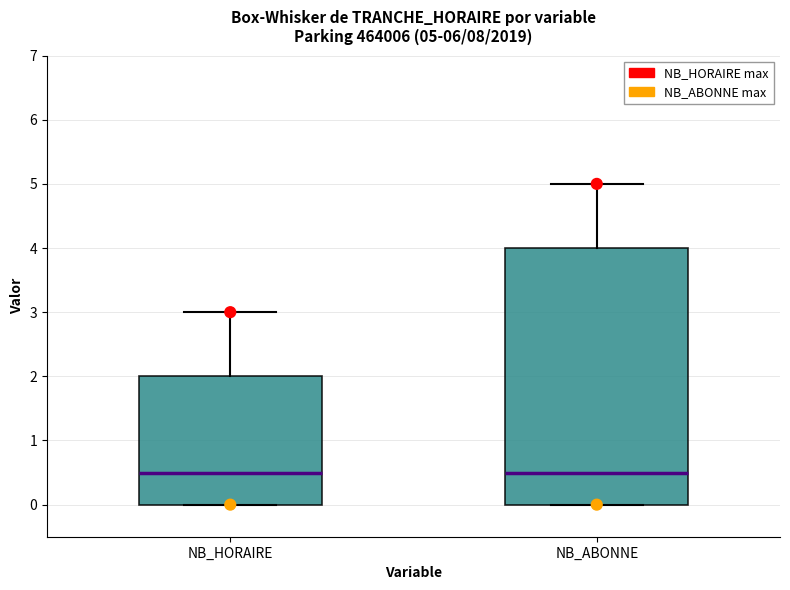

Which box is the tallest, from its lower edge to its upper edge?

NB_ABONNE